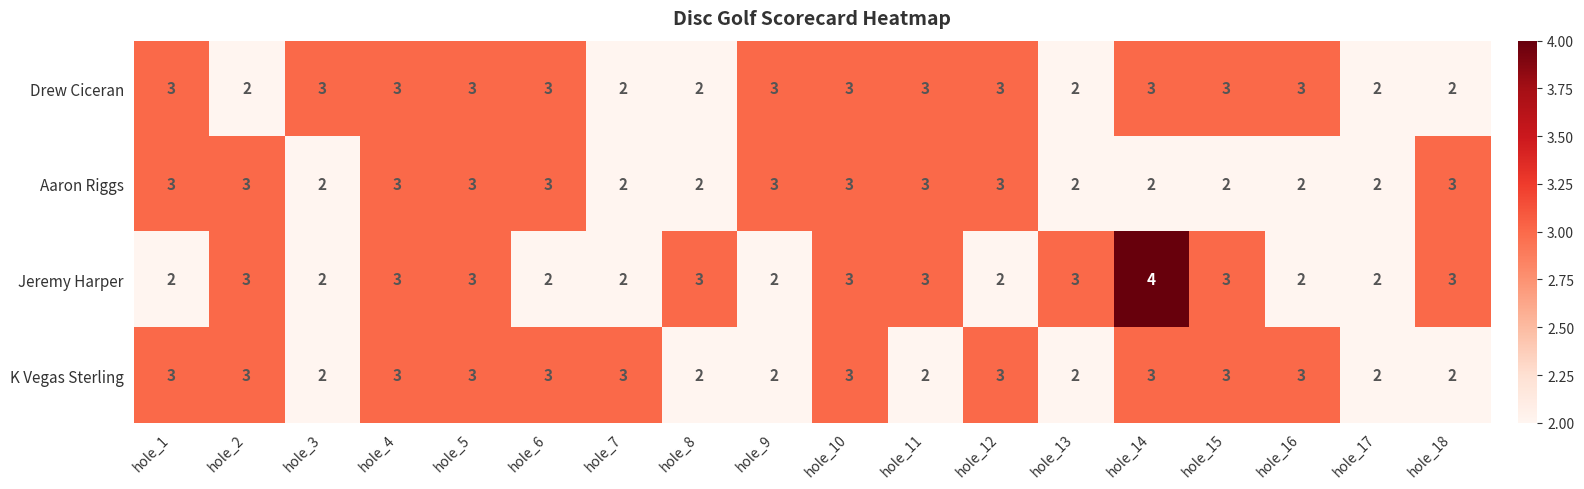

What is the greatest value displayed?

4